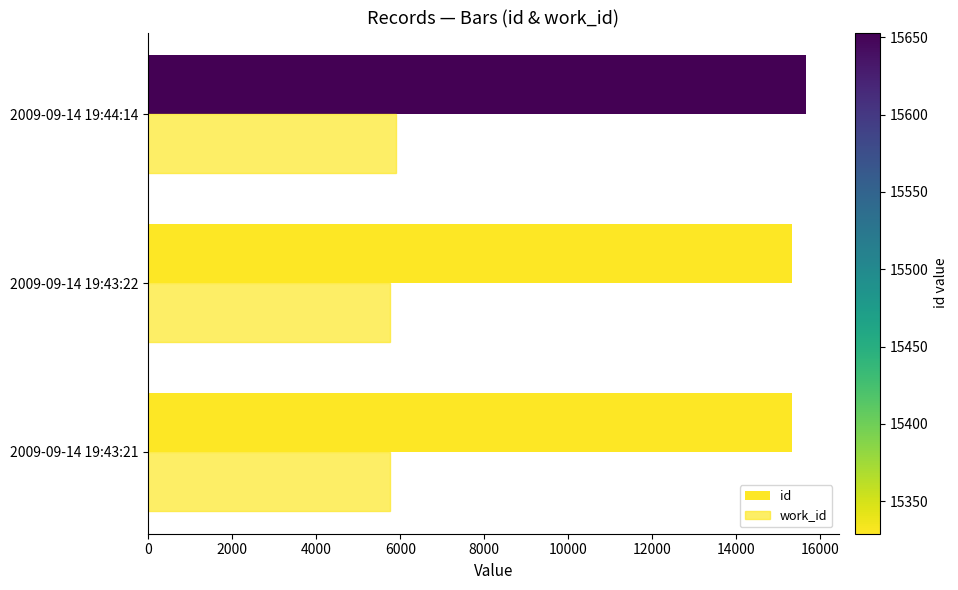

How many values in the id series are below 15330?

1